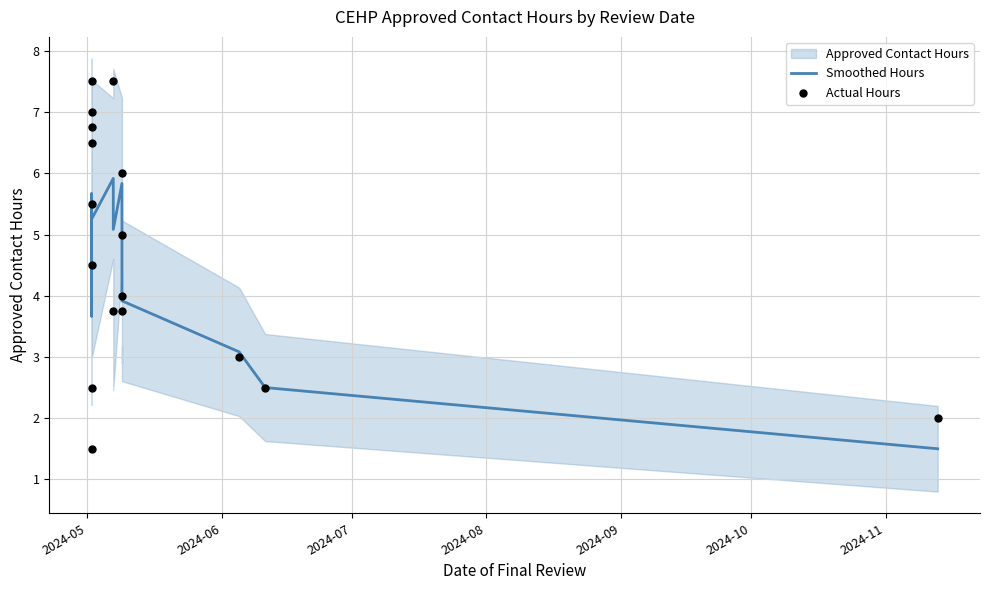

Which series has the largest total across all categories?

Actual Hours